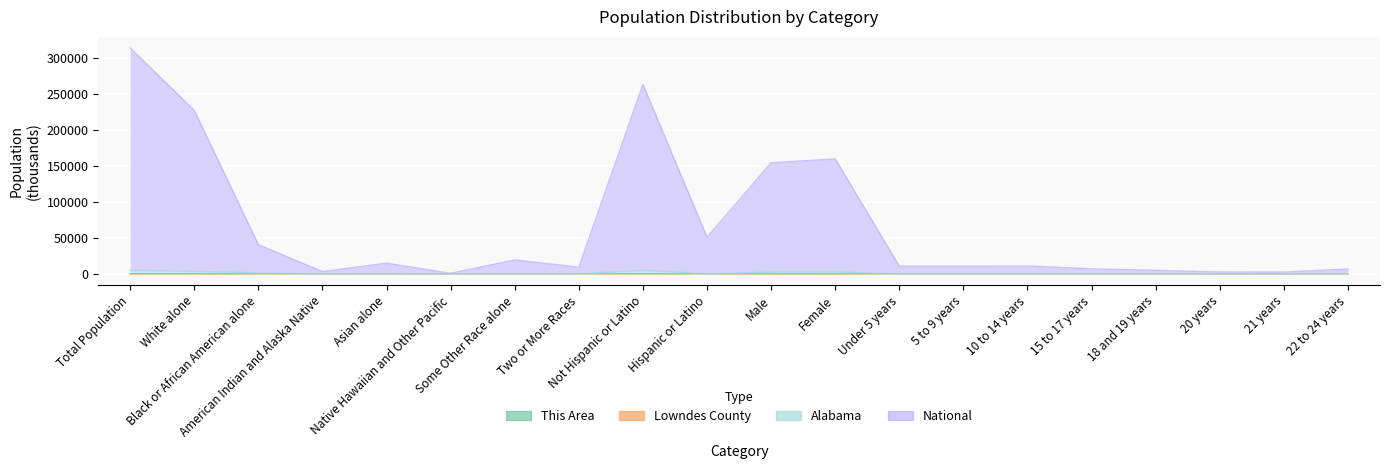

True or false: Lowndes County and This Area intersect in this chart.

False